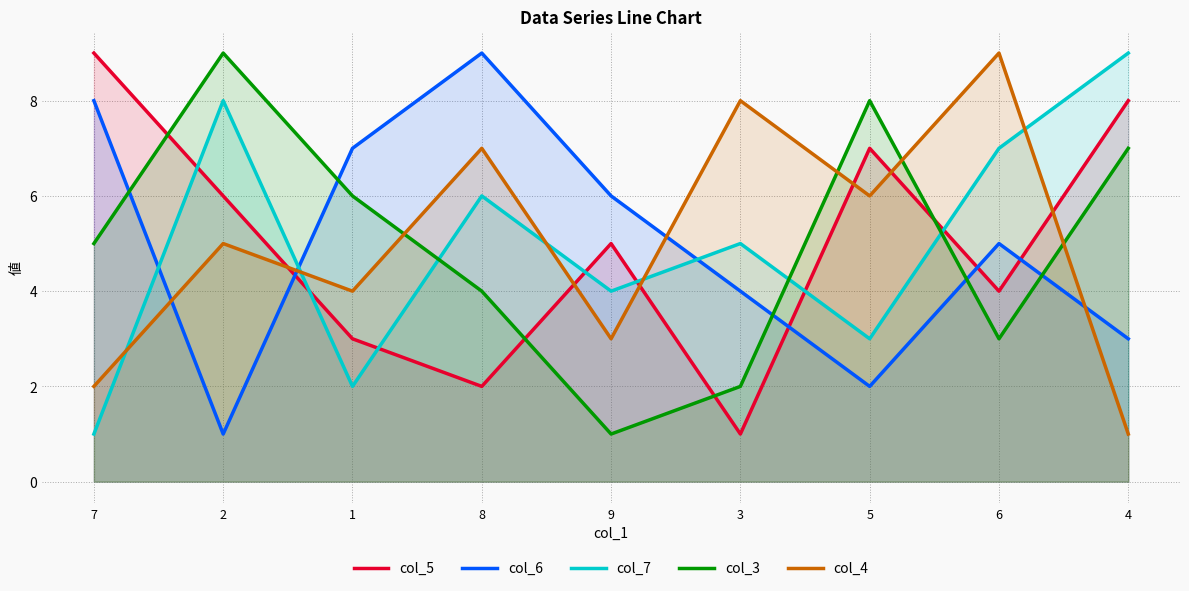

Reading right to left, list all the values displayed in this chart.

col_5: 8	4	7	1	5	2	3	6	9
col_6: 3	5	2	4	6	9	7	1	8
col_7: 9	7	3	5	4	6	2	8	1
col_3: 7	3	8	2	1	4	6	9	5
col_4: 1	9	6	8	3	7	4	5	2